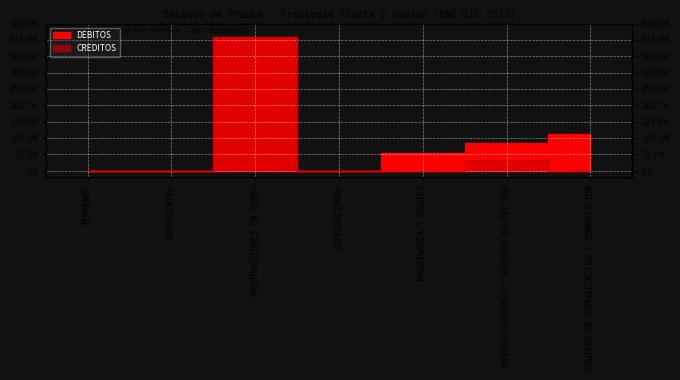

Between EQUIPOS DE COMUNICACION Y COMPUTACION and SEMOVIENTES, which is larger?

EQUIPOS DE COMUNICACION Y COMPUTACION